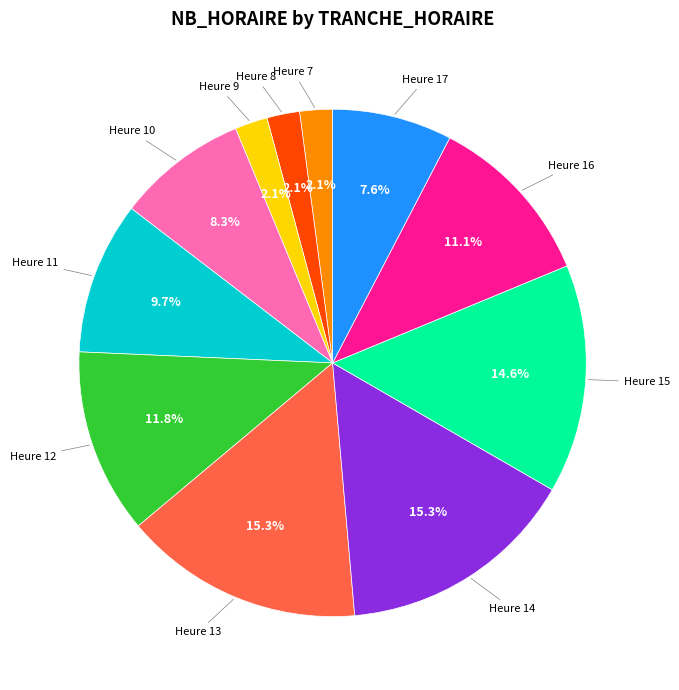

How many segments does this pie chart have?

11